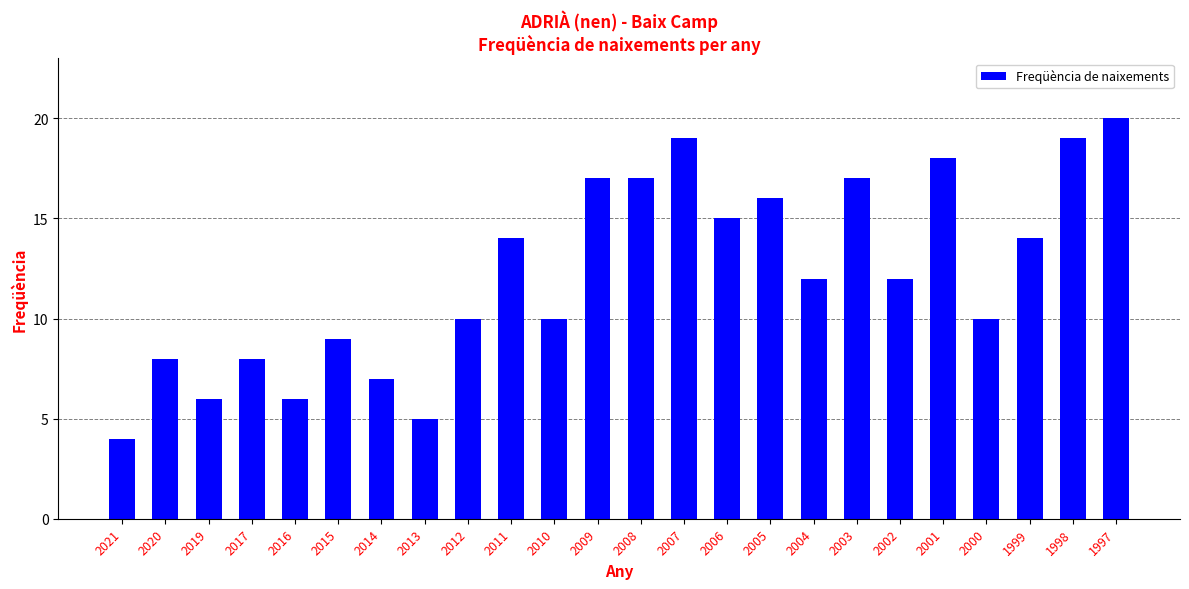

True or false: the data shows 29 at 2003.

False